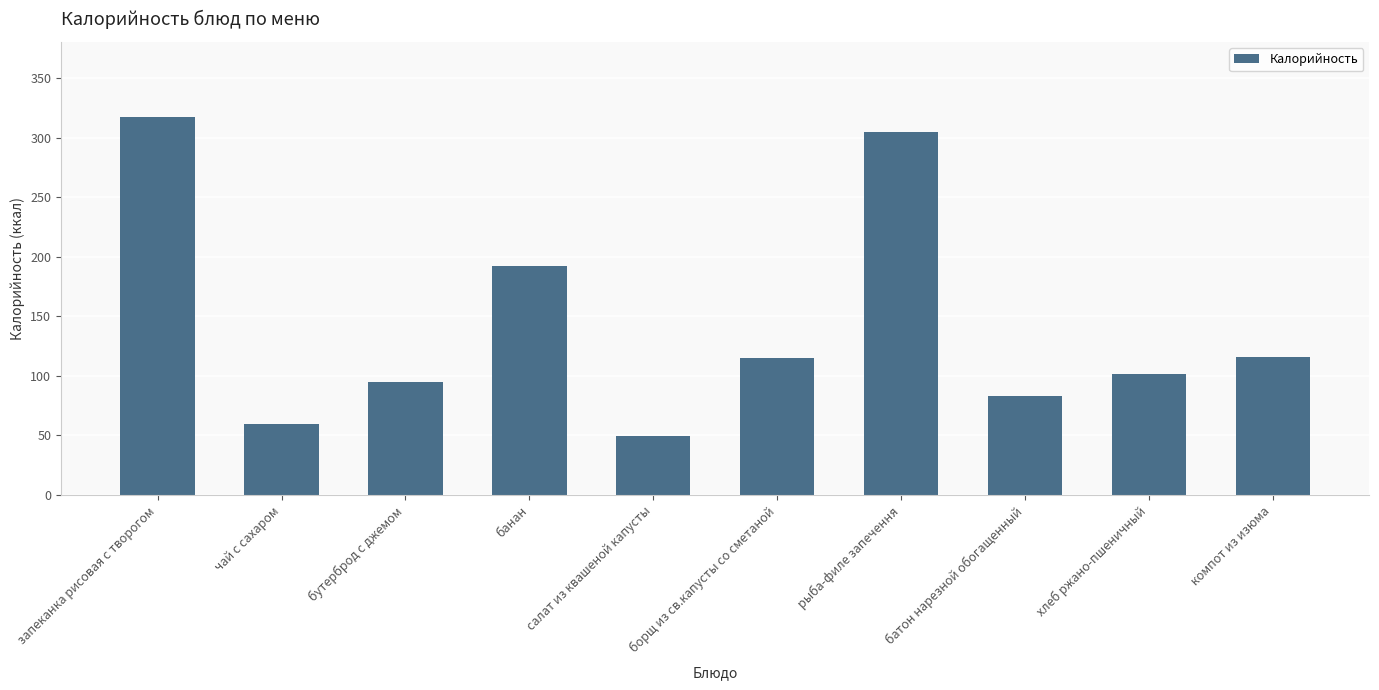

Where is the data nearest to the value 183?

банан